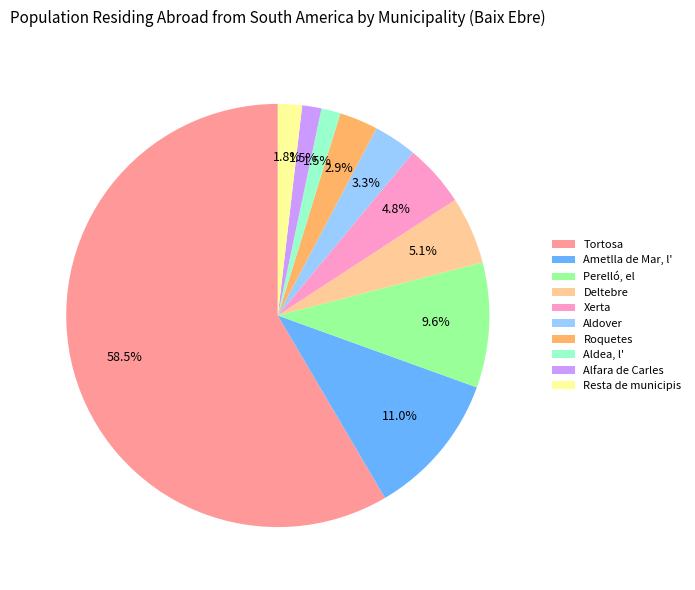

Approximately how many times larger is the value at Aldea, l' compared to Roquetes?

0.5